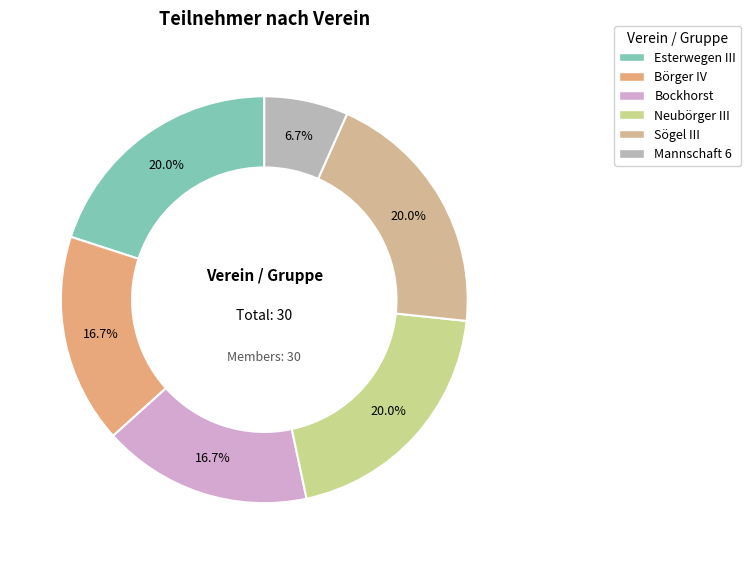

Which category has the biggest portion of the pie?

Esterwegen III